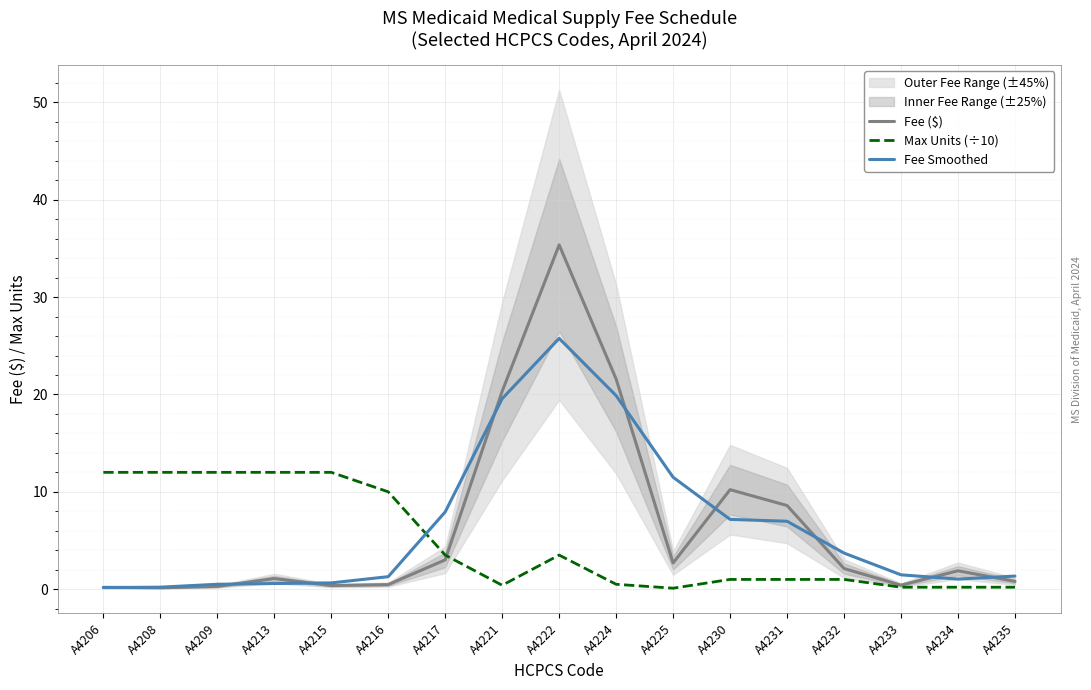

Which category has the lowest value across all series?

A4225